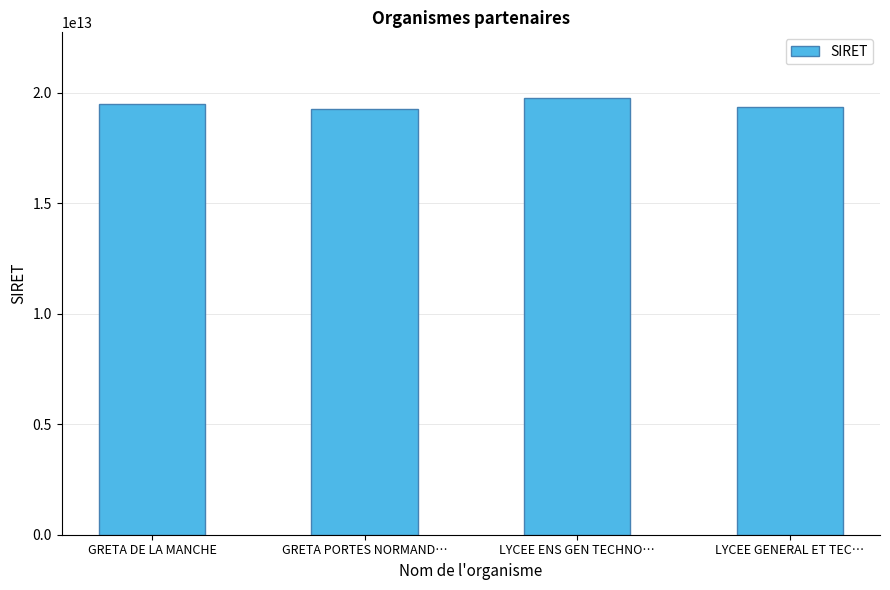

What is the change in value from GRETA DE LA MANCHE to LYCEE ENS GEN TECHNO…?

+258877799993